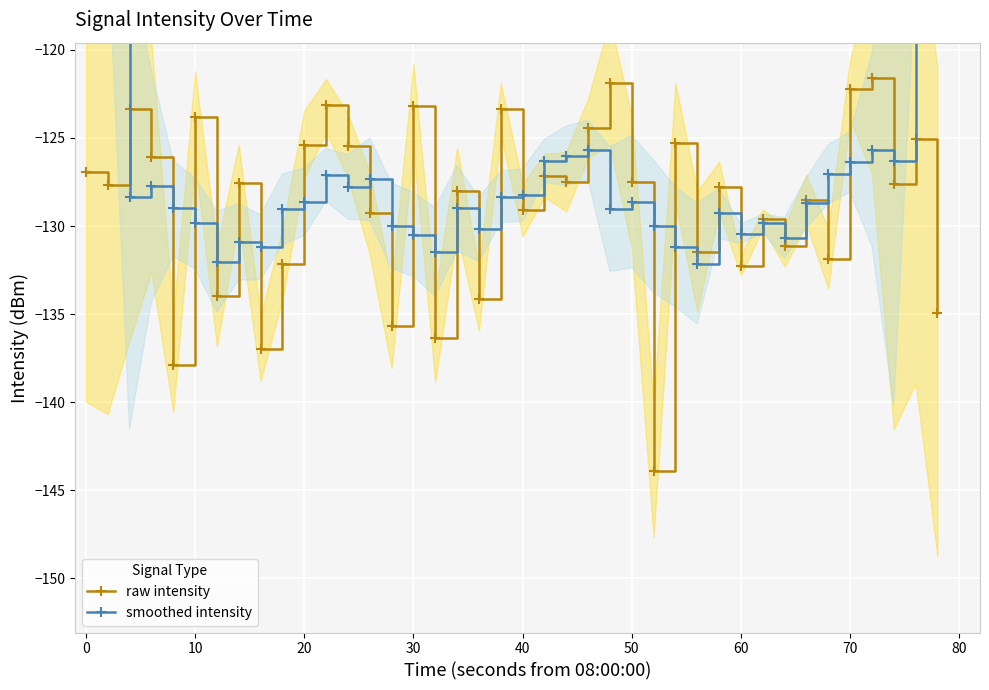

True or false: raw intensity has more than 2 interior local peaks.

True